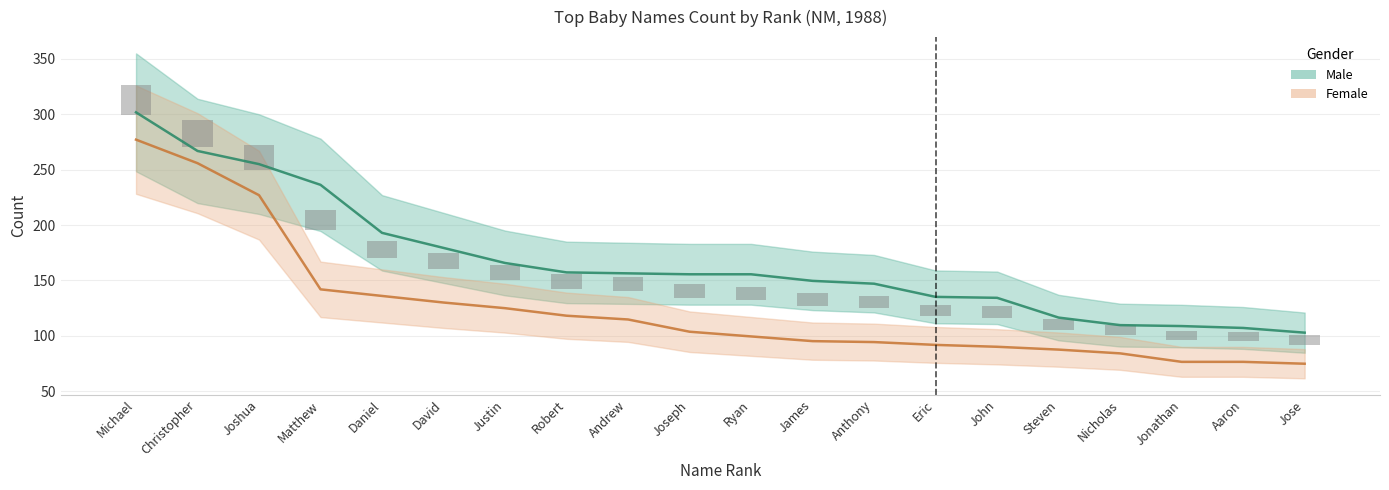

What are all the series names shown in the legend?

Male, Female